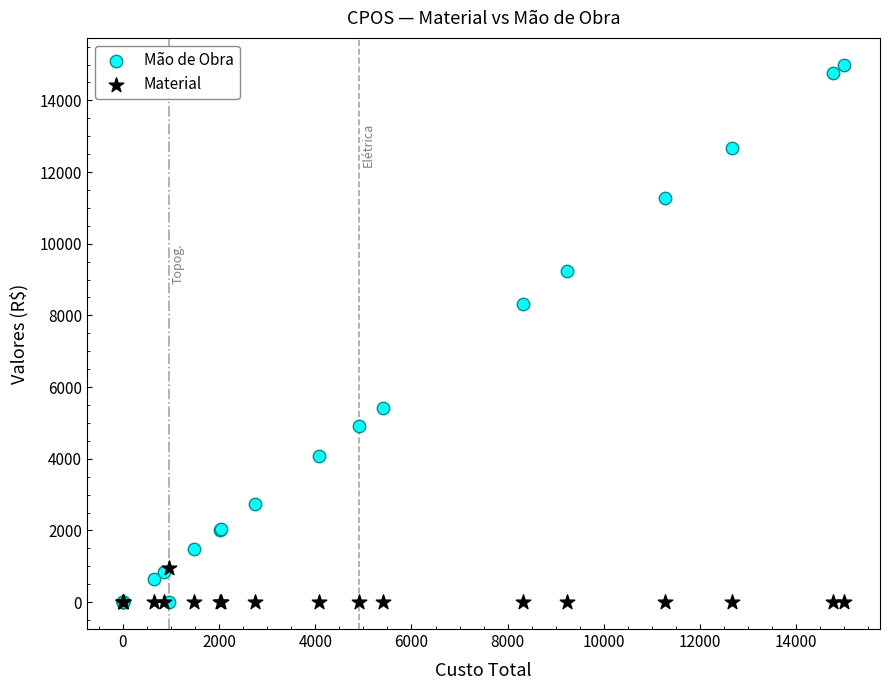

In the Mão de Obra series, what Y value is closest to 7496?

8317.3